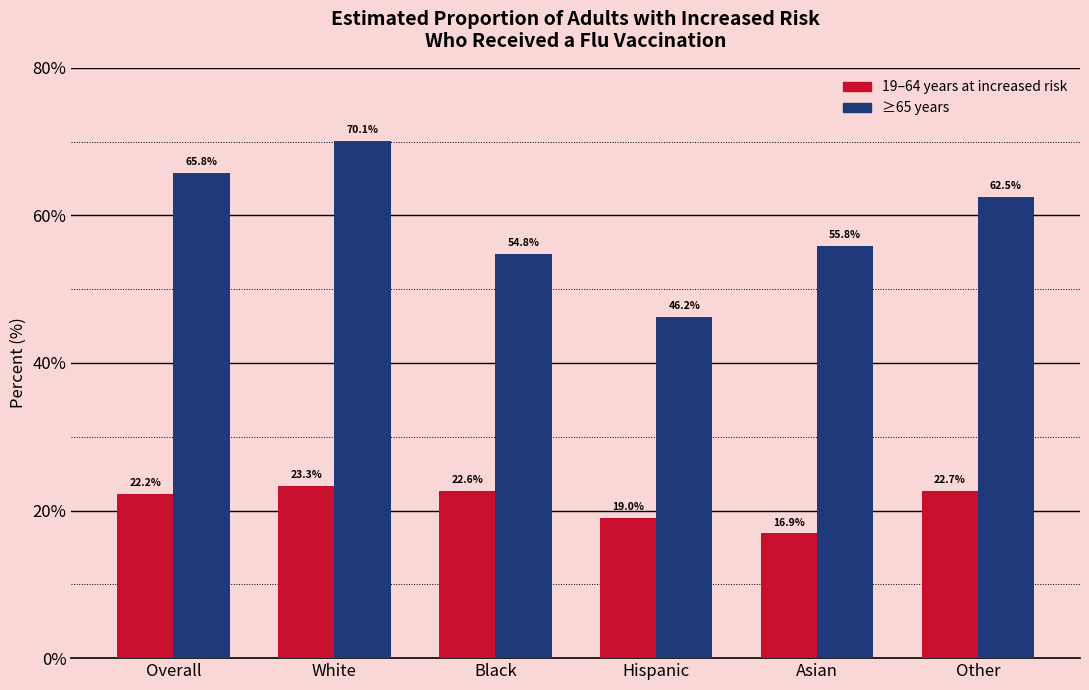

At which category is the sum across all series the highest?

White